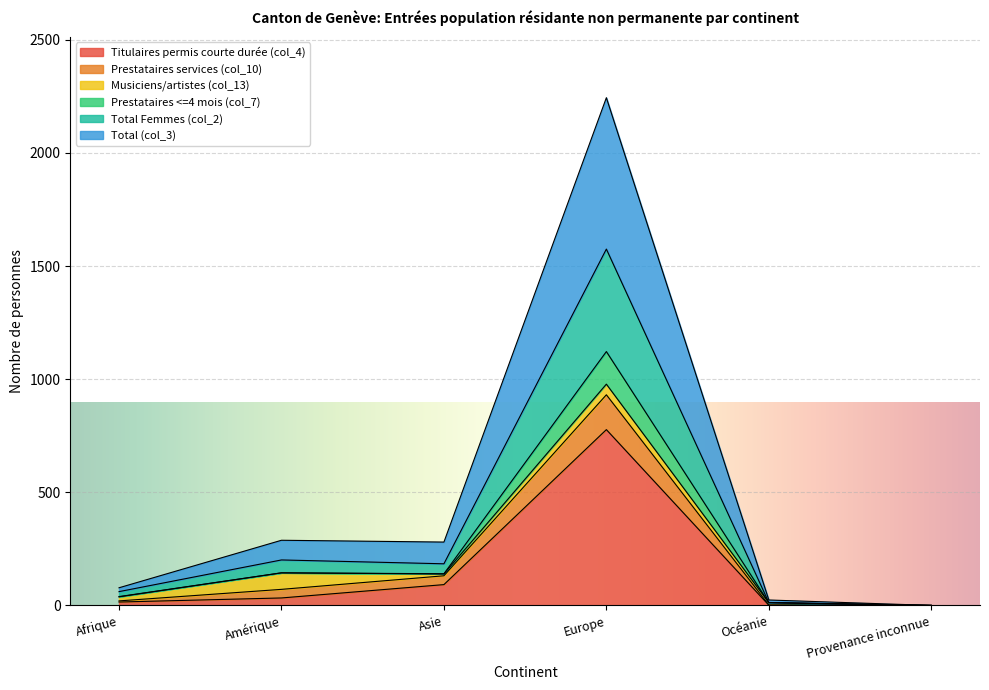

True or false: Prestataires services (col_10) and Total (col_3) cross at least once.

False